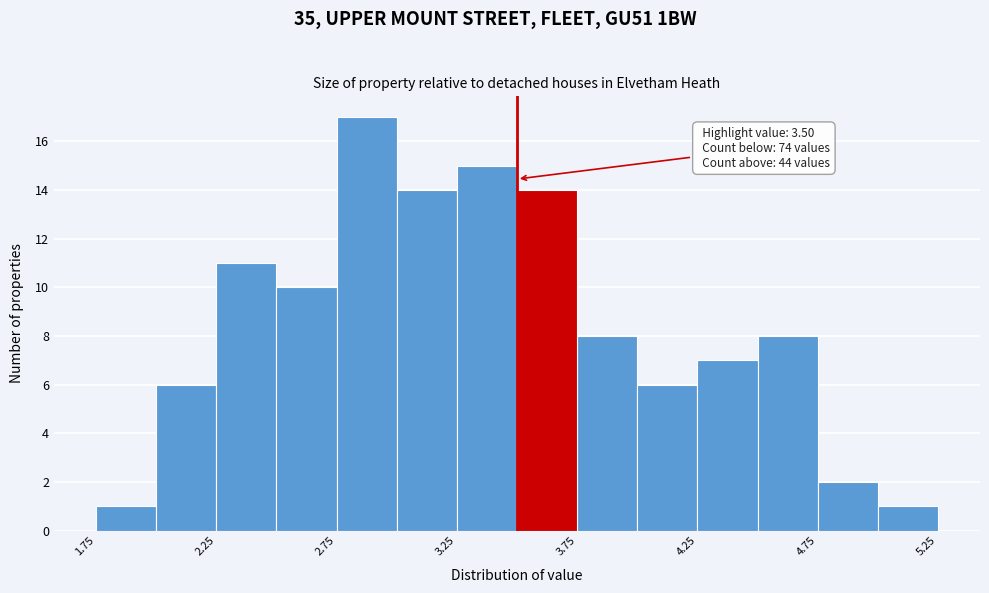

Over which range of the x-axis is the bar tallest?

2.75 to 3.00